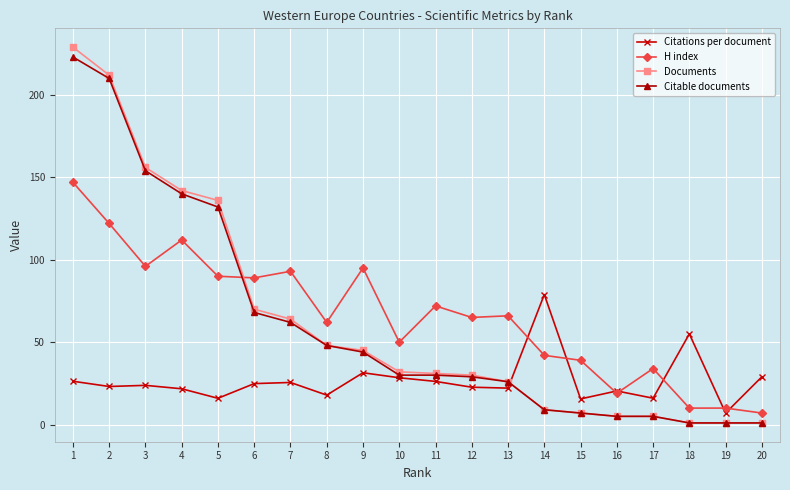

What are all the series names shown in the legend?

Citations per document, H index, Documents, Citable documents